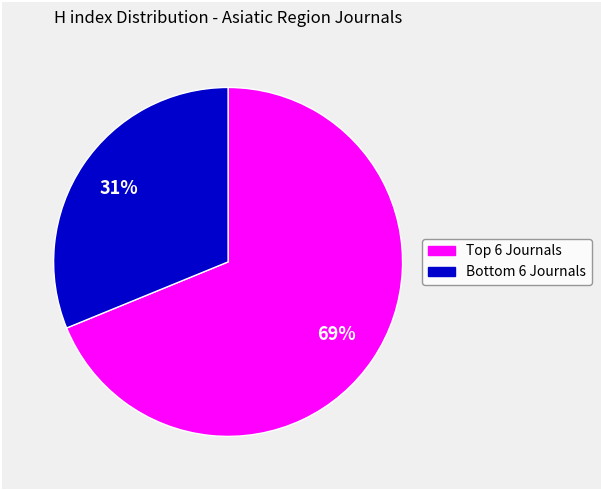

Count the number of slices in the pie.

2